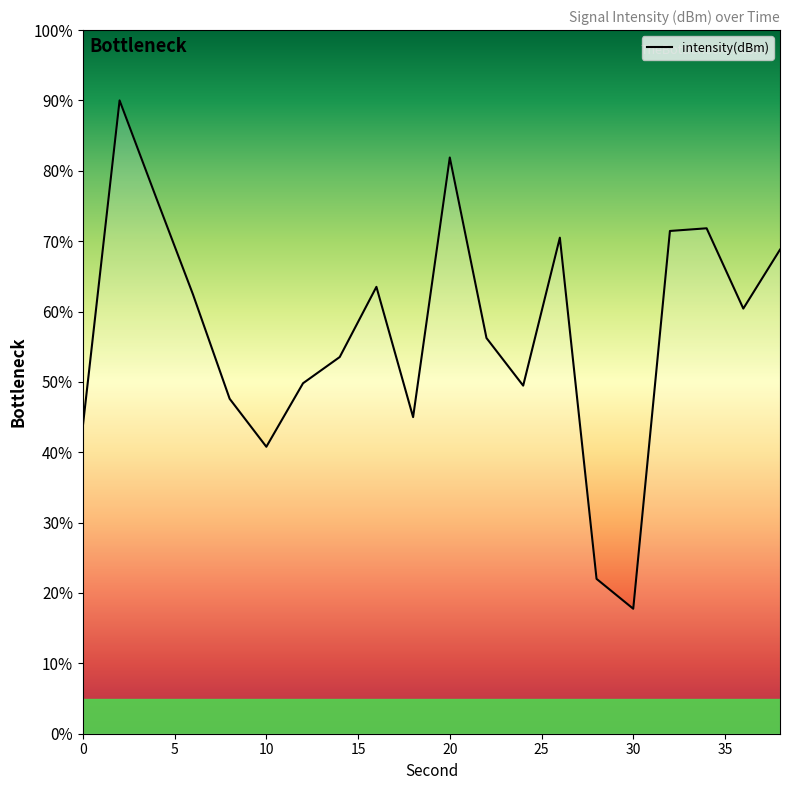

What is the difference between the maximum and minimum values?

72.2